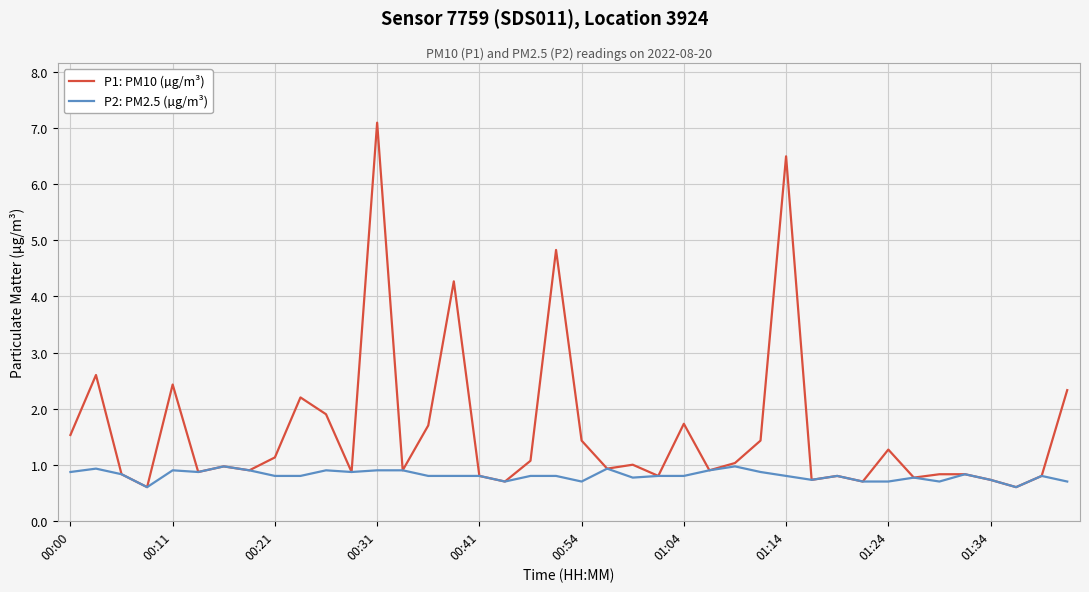

What is the minimum value for P1: PM10 (µg/m³)?

0.6